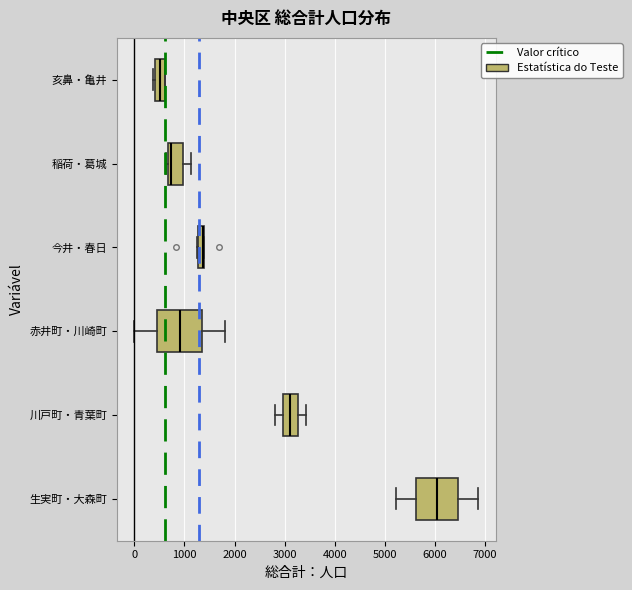

Where does the median line of the box for 赤井町・川崎町 sit on the x-axis? The values are not printed on the chart, so give them approximately, as read against the axis.

900